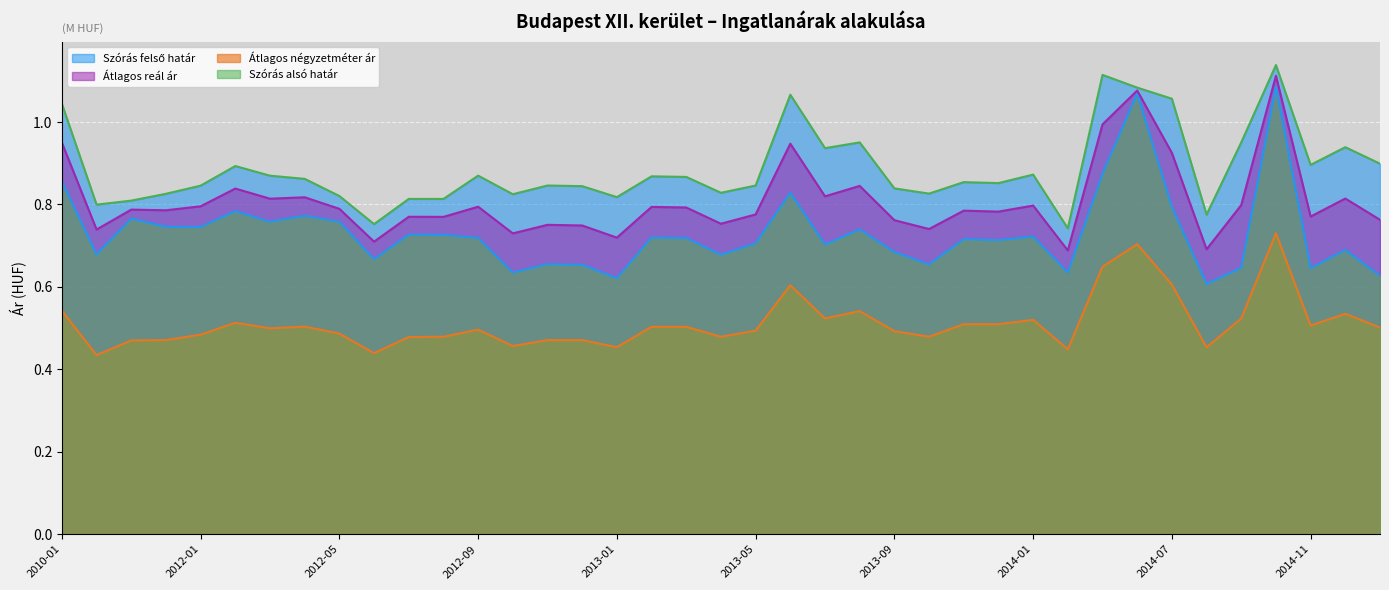

Reading right to left, transcribe all the data shown in this chart.

Átlagos négyzetméter ár: 0.5	0.5	0.5	0.7	0.5	0.5	0.6	0.7	0.6	0.4	0.5	0.5	0.5	0.5	0.5	0.5	0.5	0.6	0.5	0.5	0.5	0.5	0.5	0.5	0.5	0.5	0.5	0.5	0.5	0.4	0.5	0.5	0.5	0.5	0.5	0.5	0.5	0.4	0.5
Szórás alsó határ: 0.6	0.7	0.6	1.1	0.6	0.6	0.8	1.1	0.9	0.6	0.7	0.7	0.7	0.7	0.7	0.7	0.7	0.8	0.7	0.7	0.7	0.7	0.6	0.7	0.7	0.6	0.7	0.7	0.7	0.7	0.8	0.8	0.8	0.8	0.7	0.7	0.8	0.7	0.9
Szórás felső határ: 0.9	0.9	0.9	1.1	1.0	0.8	1.1	1.1	1.1	0.7	0.9	0.9	0.9	0.8	0.8	1.0	0.9	1.1	0.8	0.8	0.9	0.9	0.8	0.8	0.8	0.8	0.9	0.8	0.8	0.8	0.8	0.9	0.9	0.9	0.8	0.8	0.8	0.8	1.0
Átlagos reál ár: 0.8	0.8	0.8	1.1	0.8	0.7	0.9	1.1	1.0	0.7	0.8	0.8	0.8	0.7	0.8	0.8	0.8	0.9	0.8	0.8	0.8	0.8	0.7	0.7	0.8	0.7	0.8	0.8	0.8	0.7	0.8	0.8	0.8	0.8	0.8	0.8	0.8	0.7	1.0